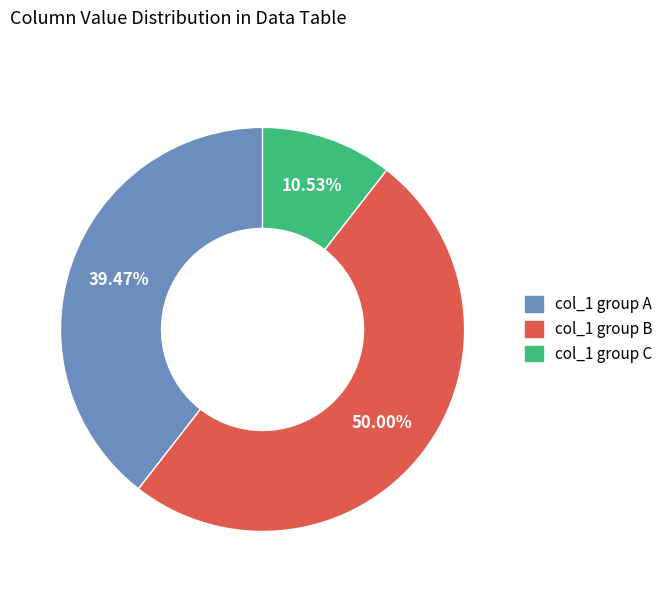

Which category has the smallest portion of the pie?

col_1 group C